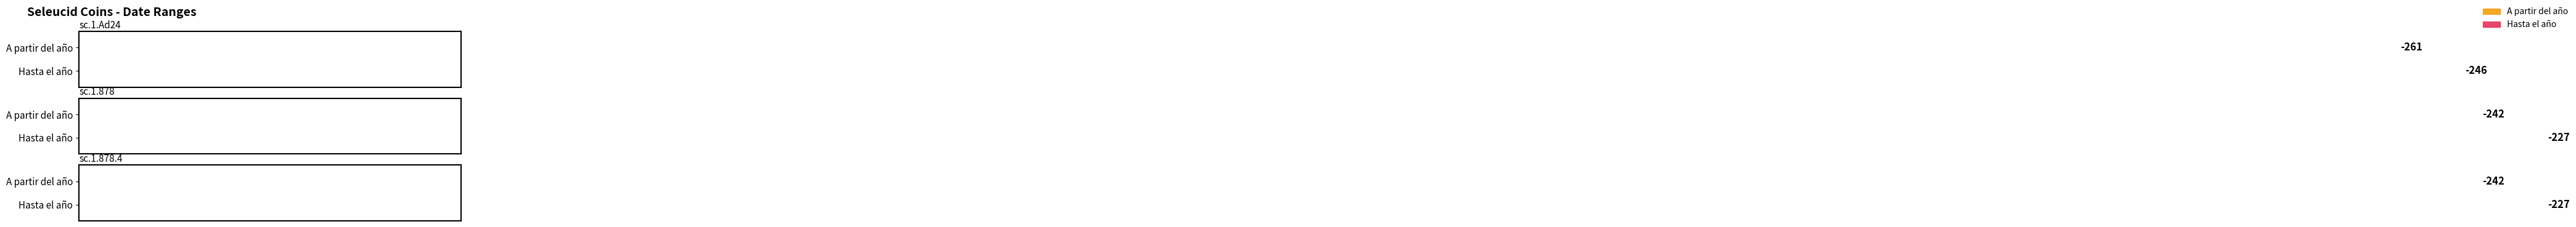

What is the spread (max minus min) of values at sc.1.878.4?

15